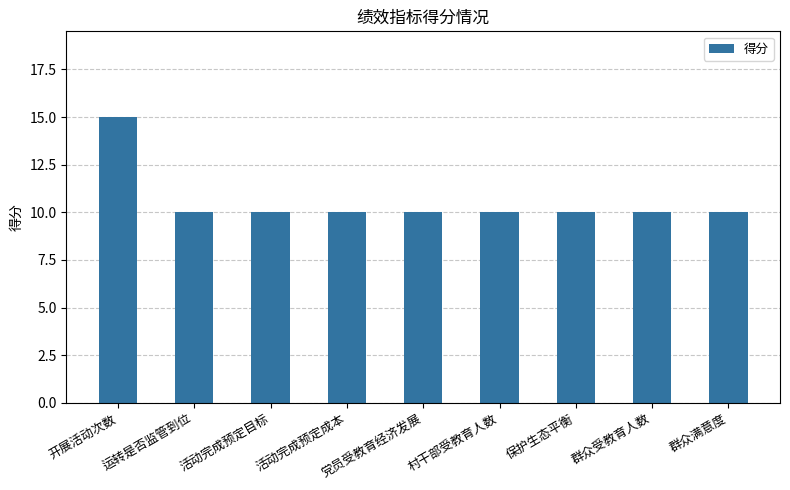

The value at 活动完成预定目标 is 4. True or false?

False